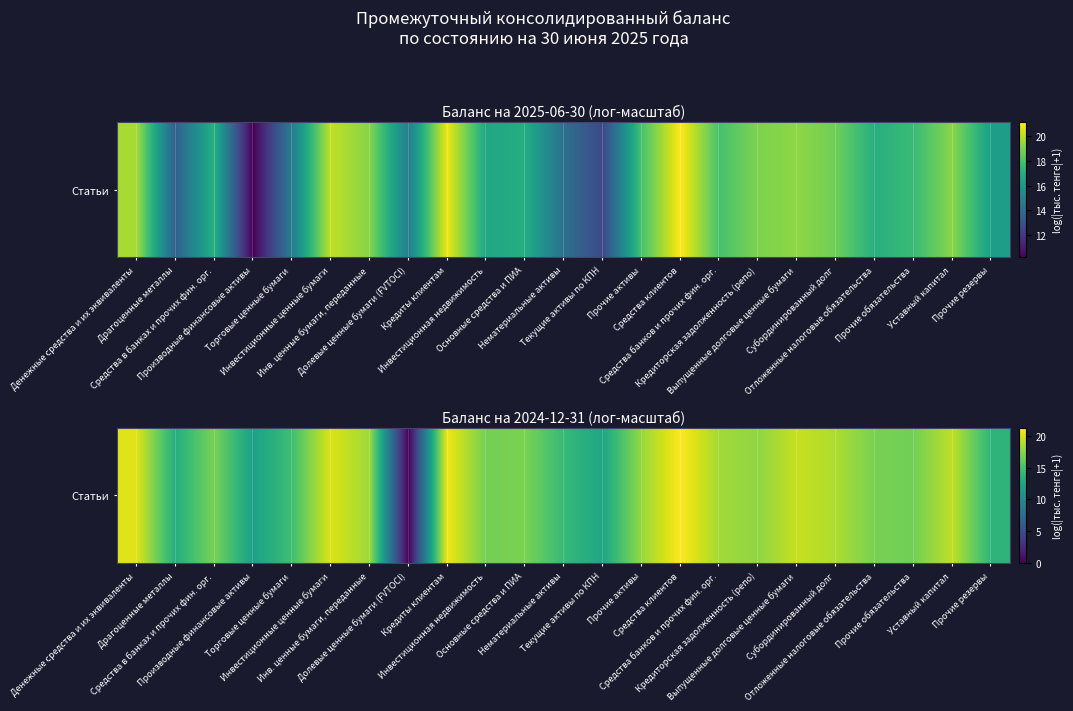

List the labels in order of value, smallest first.

Долевые ценные бумаги (FVTOCI), Производные финансовые активы, Текущие активы по КПН, Драгоценные металлы, Прочие резервы, Нематериальные активы, Торговые ценные бумаги, Прочие обязательства, Инвестиционная недвижимость, Отложенные налоговые обязательства, Средства в банках и прочих фин. орг., Основные средства и ПИА, Кредиторская задолженность (репо), Прочие активы, Инв. ценные бумаги, переданные, Средства банков и прочих фин. орг., Субординированный долг, Уставный капитал, Выпущенные долговые ценные бумаги, Инвестиционные ценные бумаги, Денежные средства и их эквиваленты, Кредиты клиентам, Средства клиентов